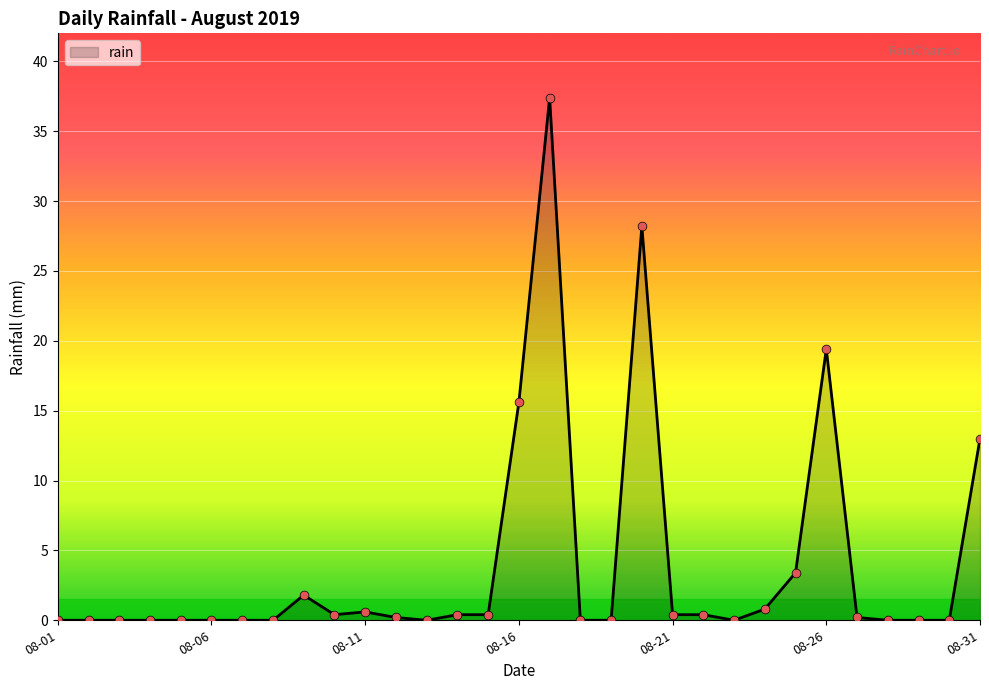

What is the difference between the maximum and minimum values?

37.4